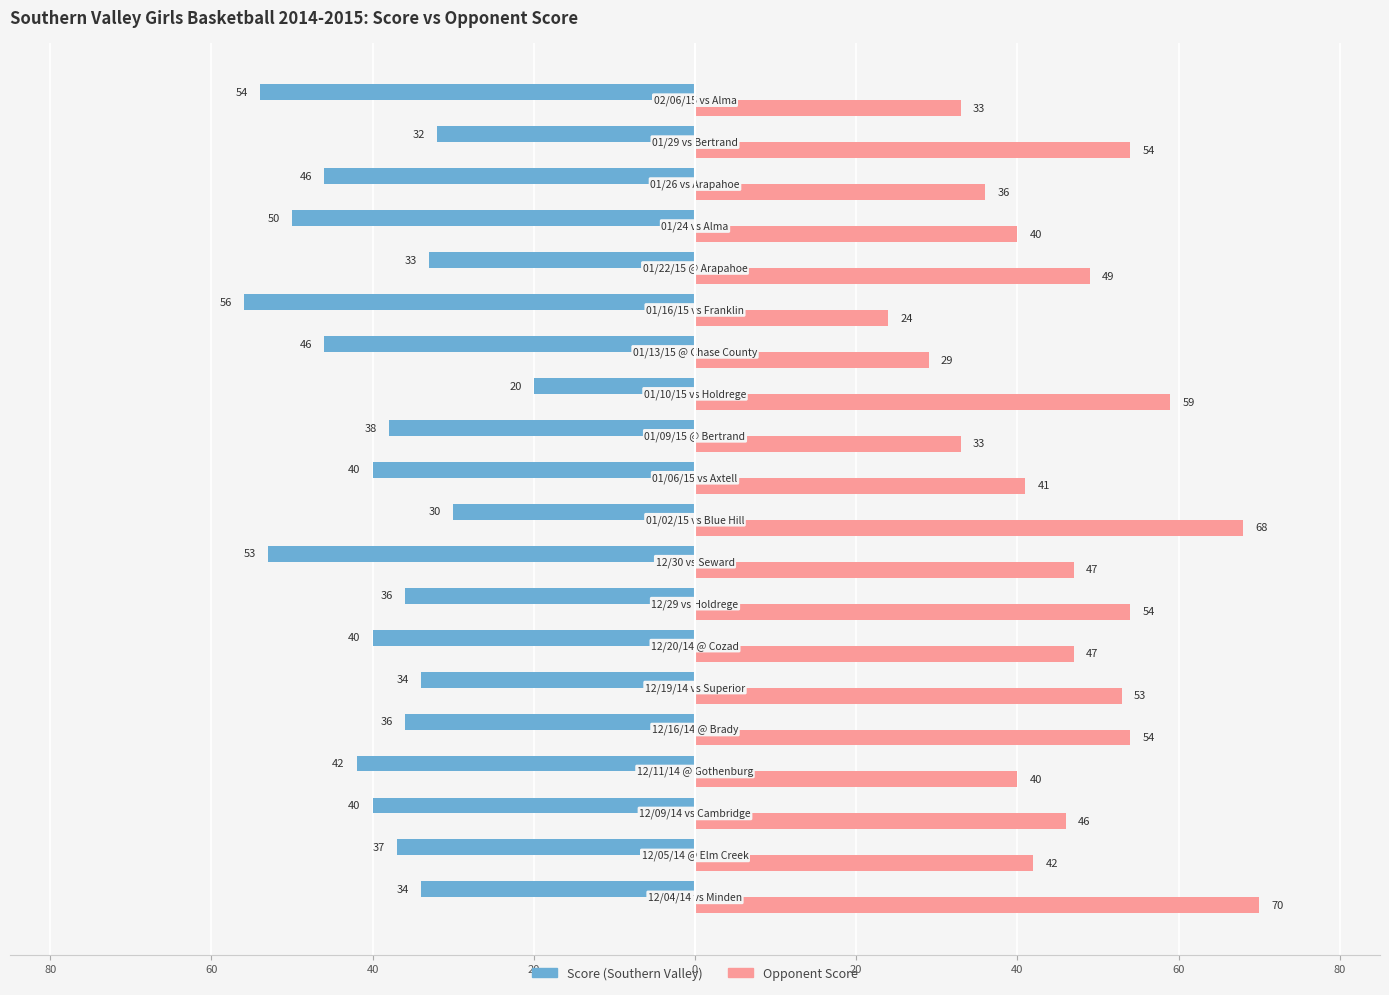

Reading left to right, transcribe all the data shown in this chart.

Score: -34	-37	-40	-42	-36	-34	-40	-36	-53	-30	-40	-38	-20	-46	-56	-33	-50	-46	-32	-54
Opp Score: 70	42	46	40	54	53	47	54	47	68	41	33	59	29	24	49	40	36	54	33